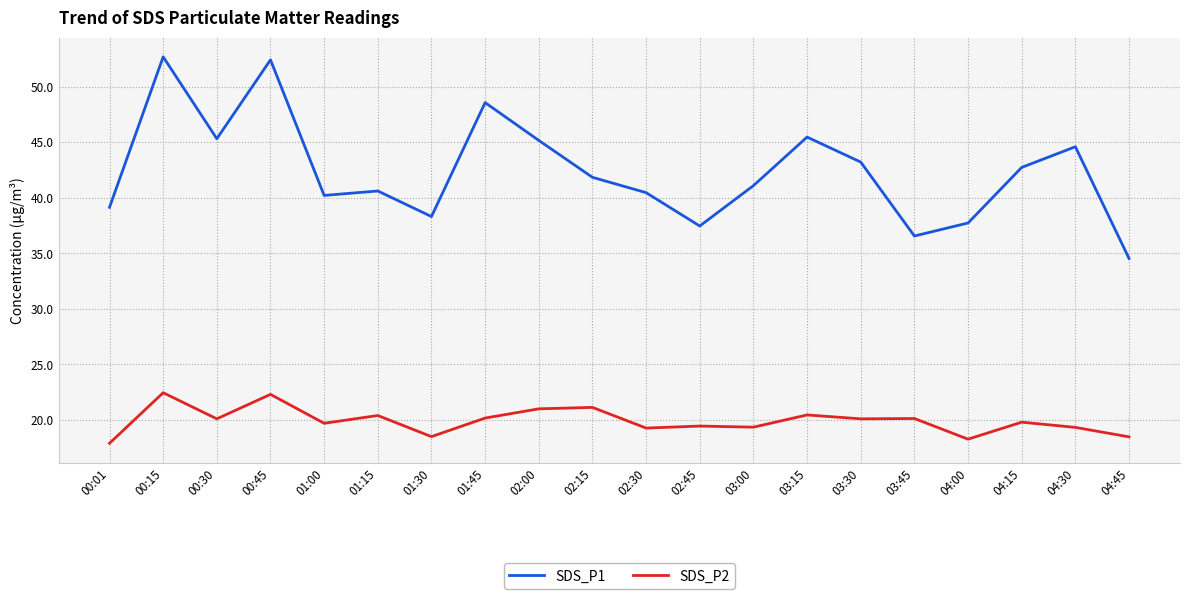

Read the SDS_P1 value at 02:30.

40.5